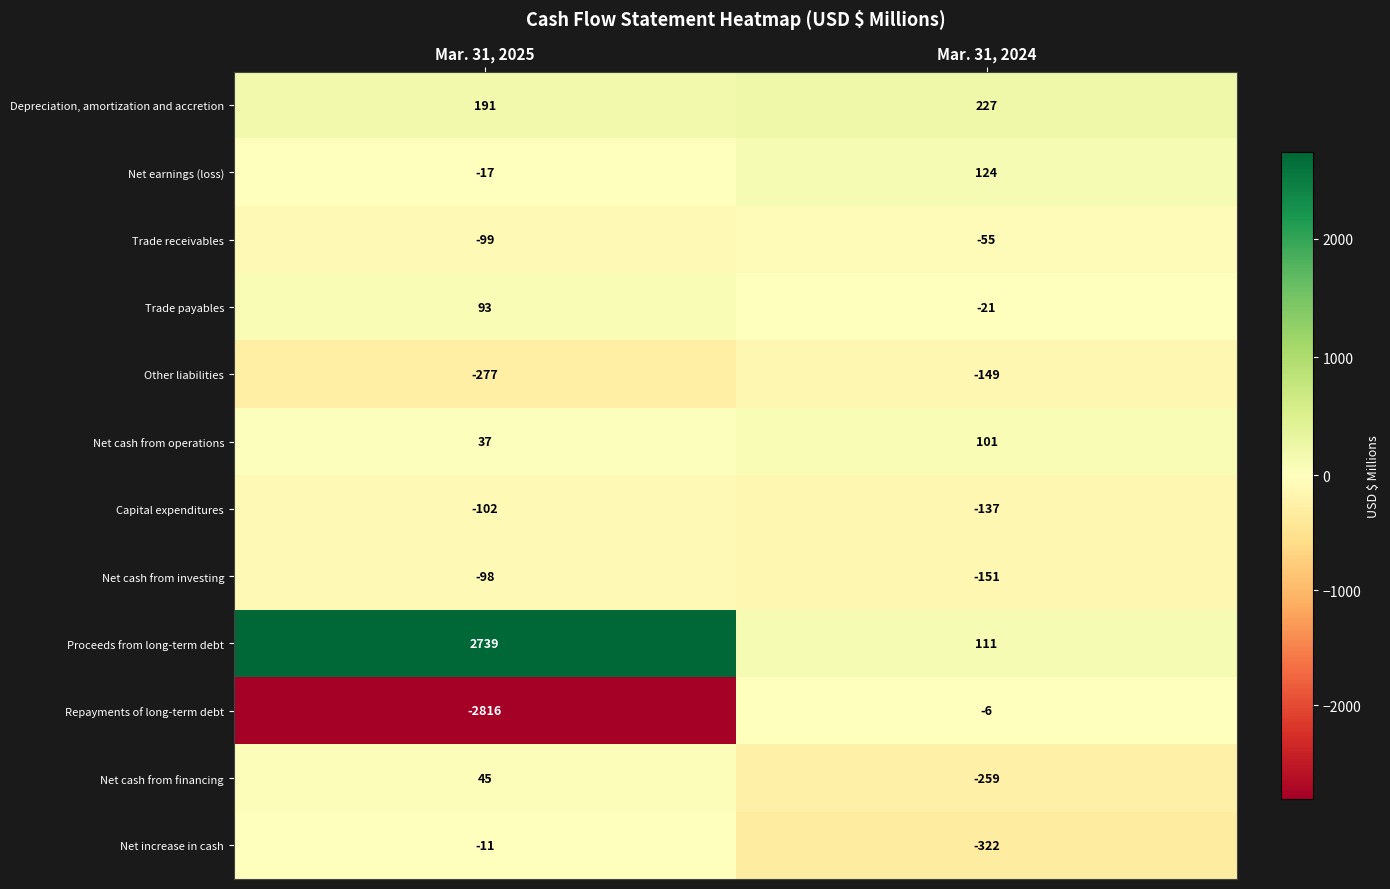

What is the sum of all Net earnings (loss) values?

107